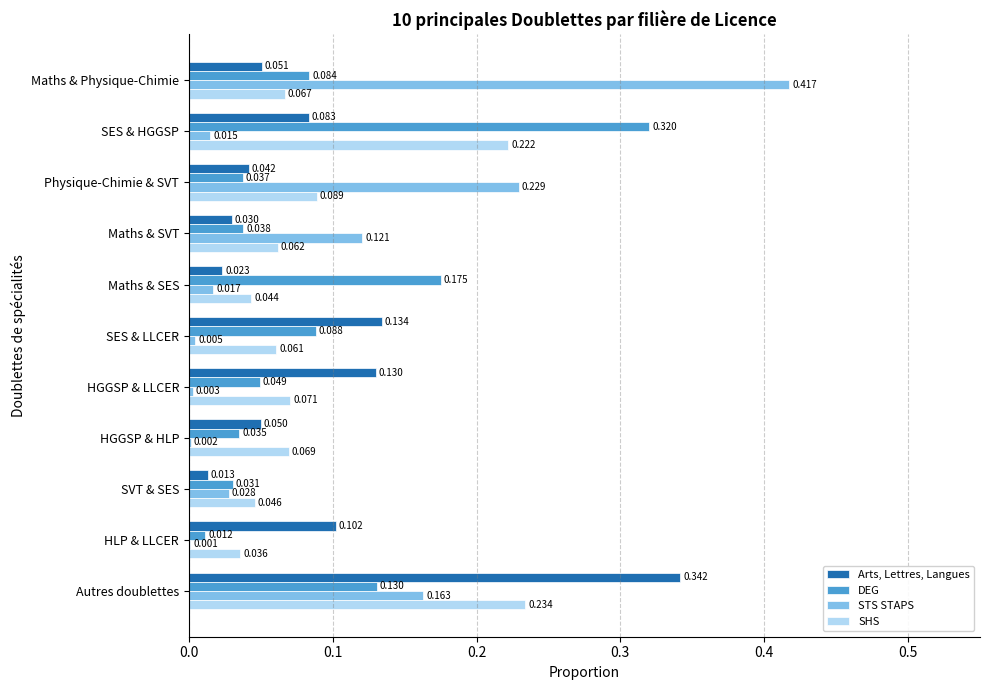

Is the value of SHS at HLP & LLCER greater than the value of Arts, Lettres, Langues at Physique-Chimie & SVT?

No